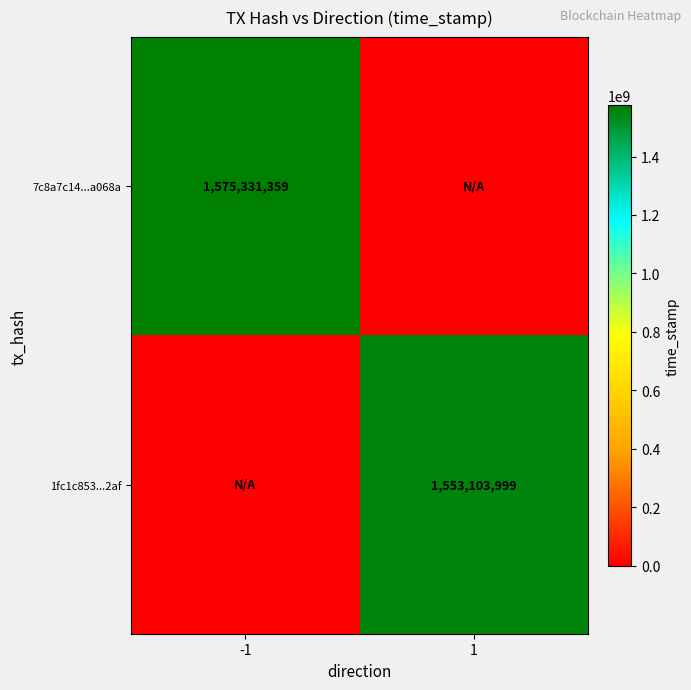

What is the maximum value shown in the chart?

1575331359